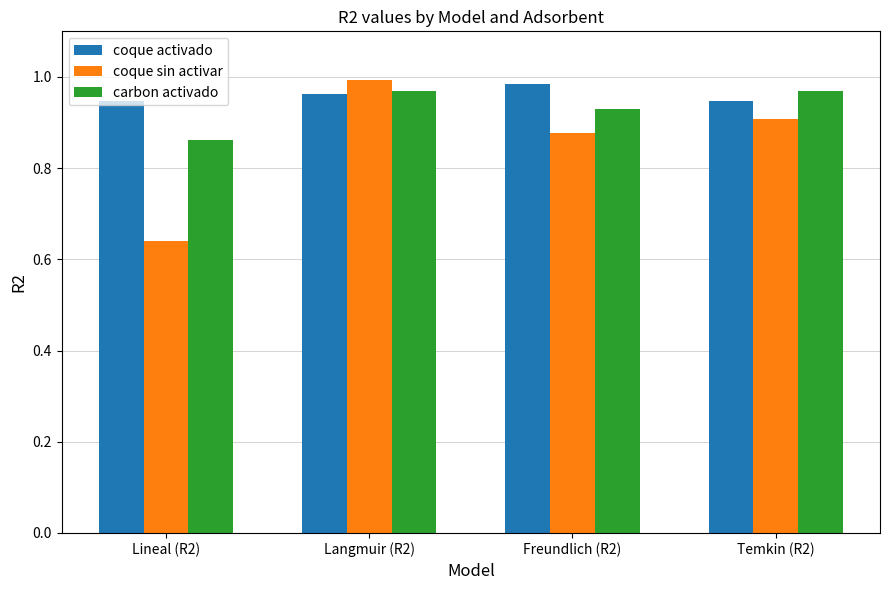

What is the spread (max minus min) of values at Temkin (R2)?

0.1